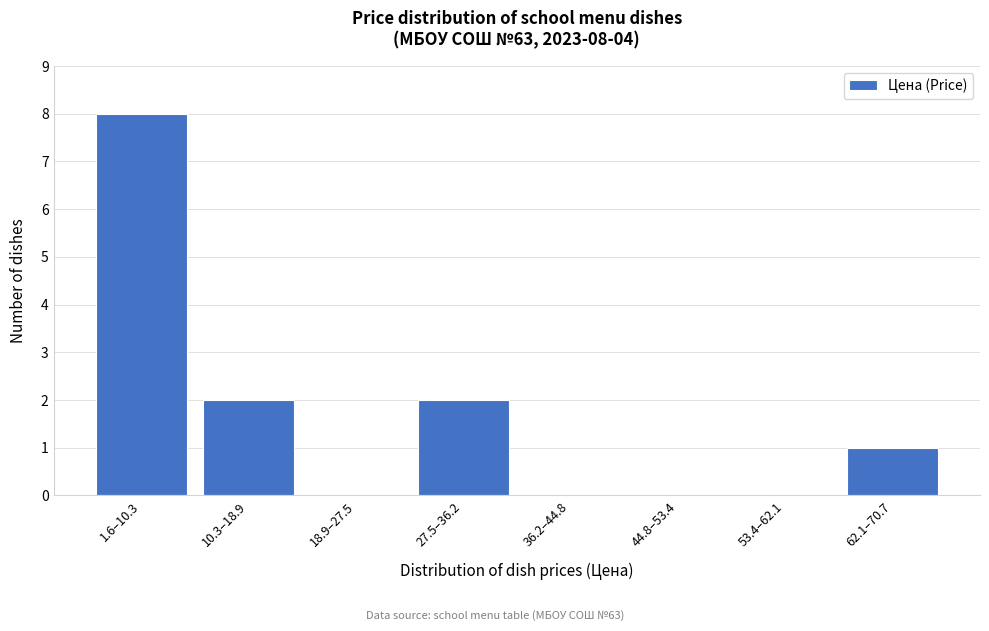

Reading left to right, extract all data points from this chart.

1.6–10.3=8	10.3–18.9=2	18.9–27.5=0	27.5–36.2=2	36.2–44.8=0	44.8–53.4=0	53.4–62.1=0	62.1–70.7=1